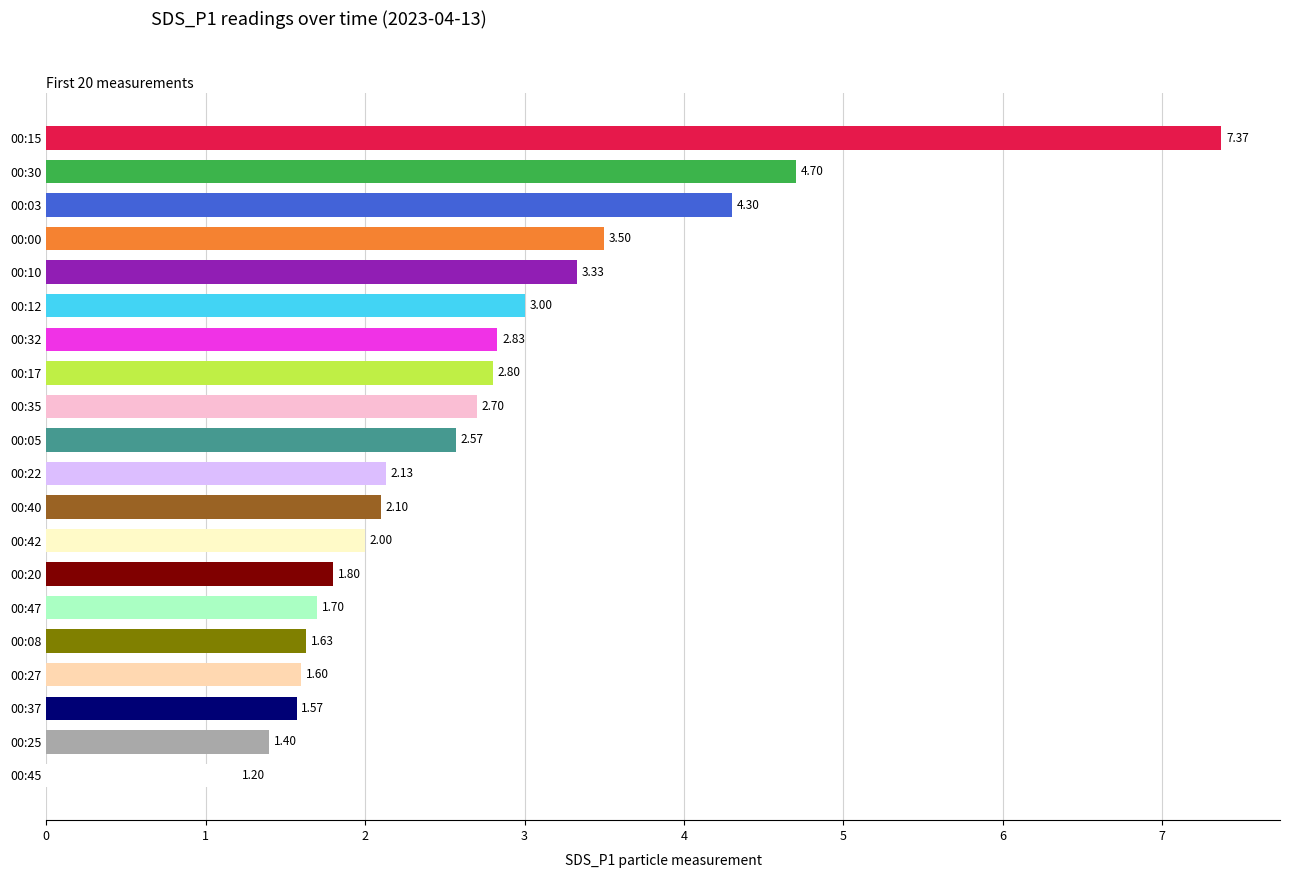

What is the ratio of the value at 00:17 to the value at 00:30?

0.6